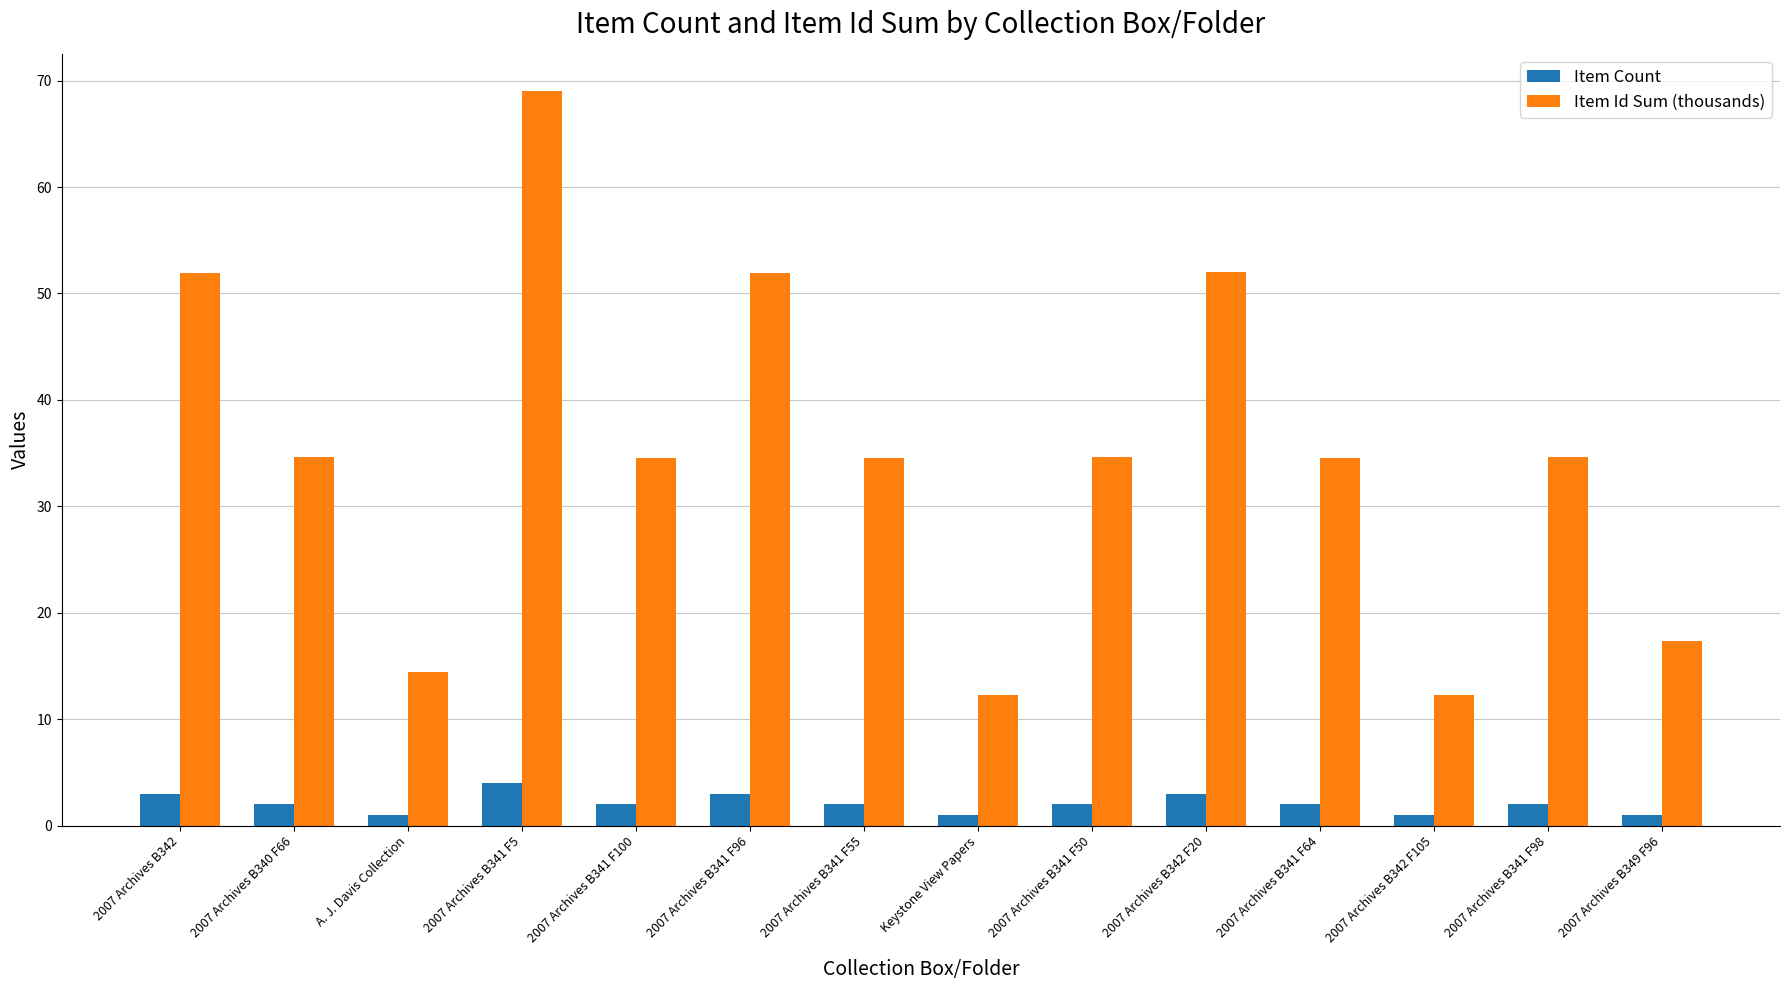

How many bars are there in each group?

2